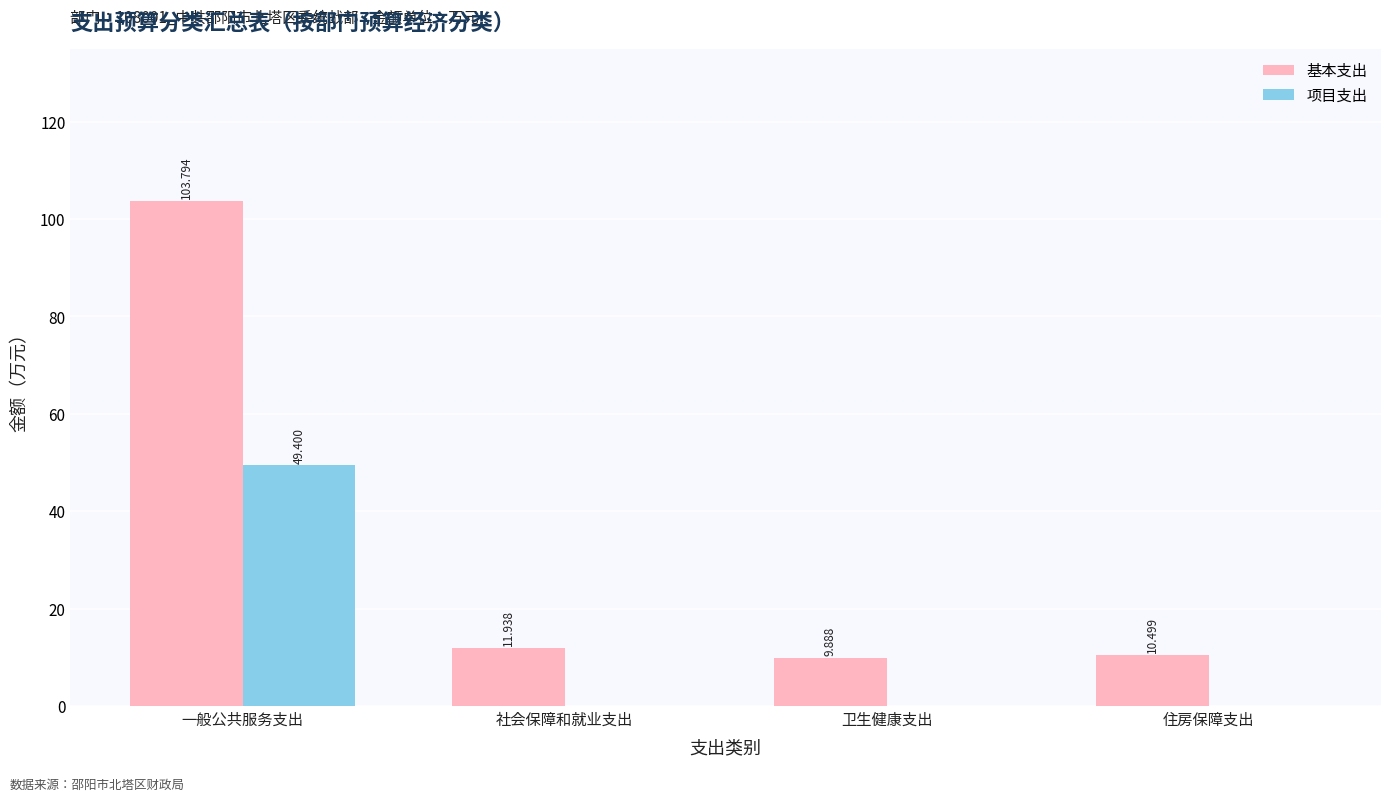

How many groups of bars are there?

4